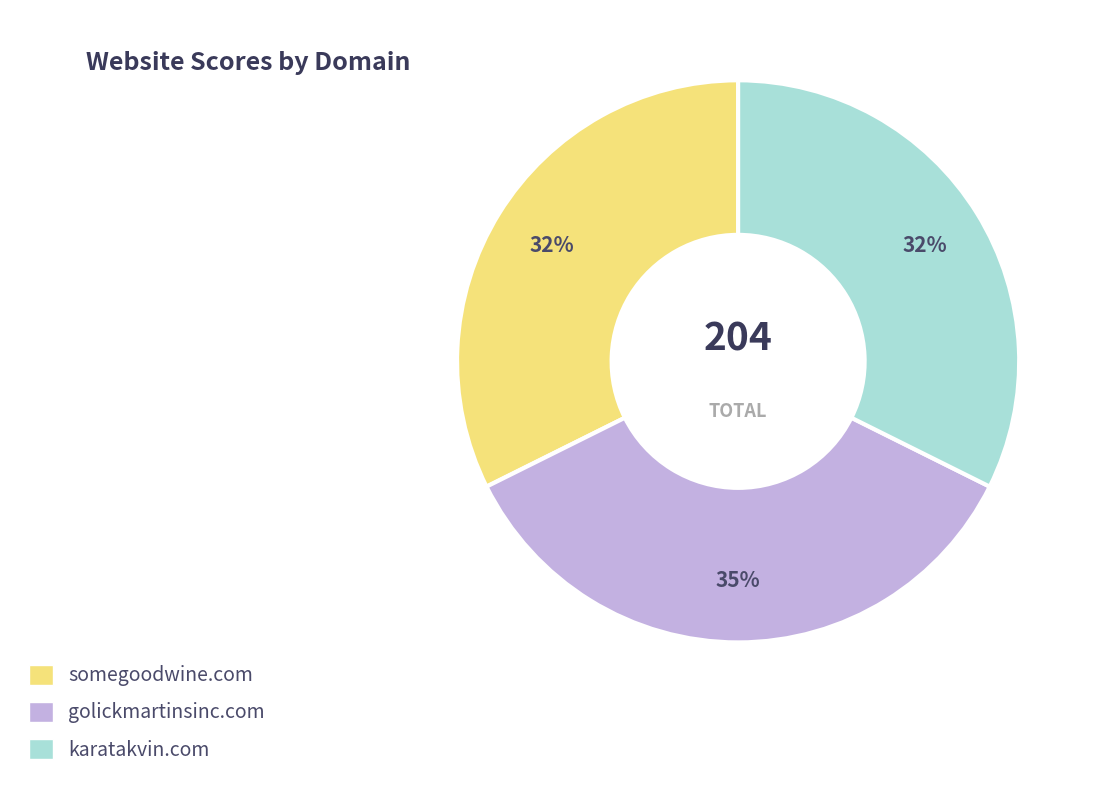

Approximately how many times larger is the value at karatakvin.com compared to somegoodwine.com?

1.0